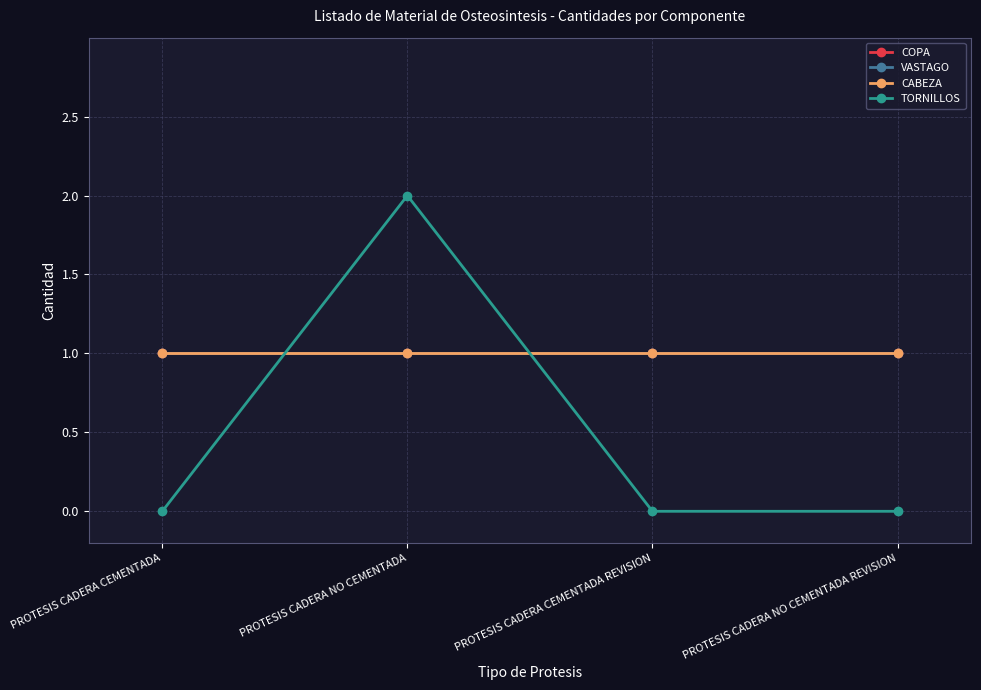

How many TORNILLOS values are between 0 and 2?

4